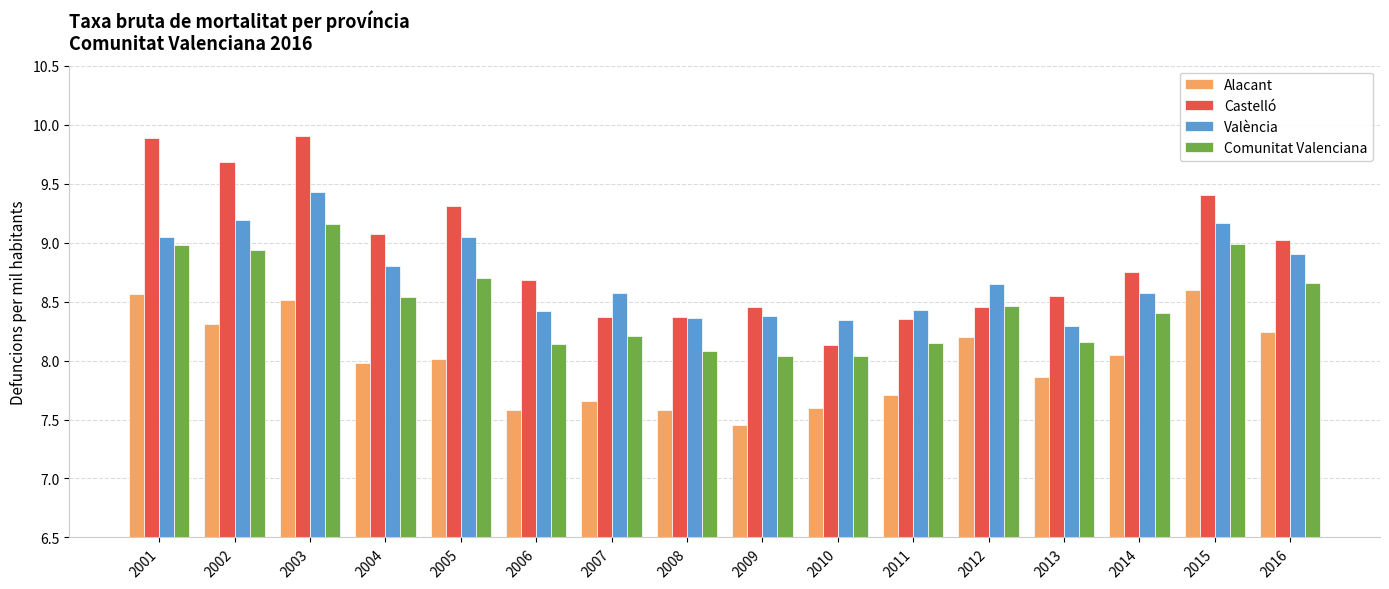

What are all the series names shown in the legend?

Alacant, Castelló, València, Comunitat Valenciana